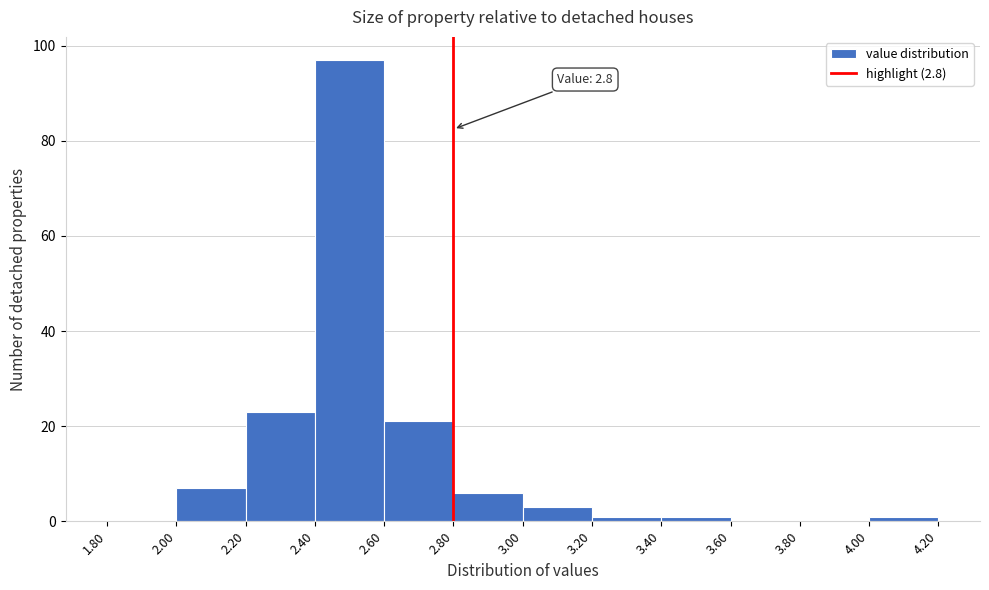

Over which range of the x-axis is the bar tallest?

2.40 to 2.60